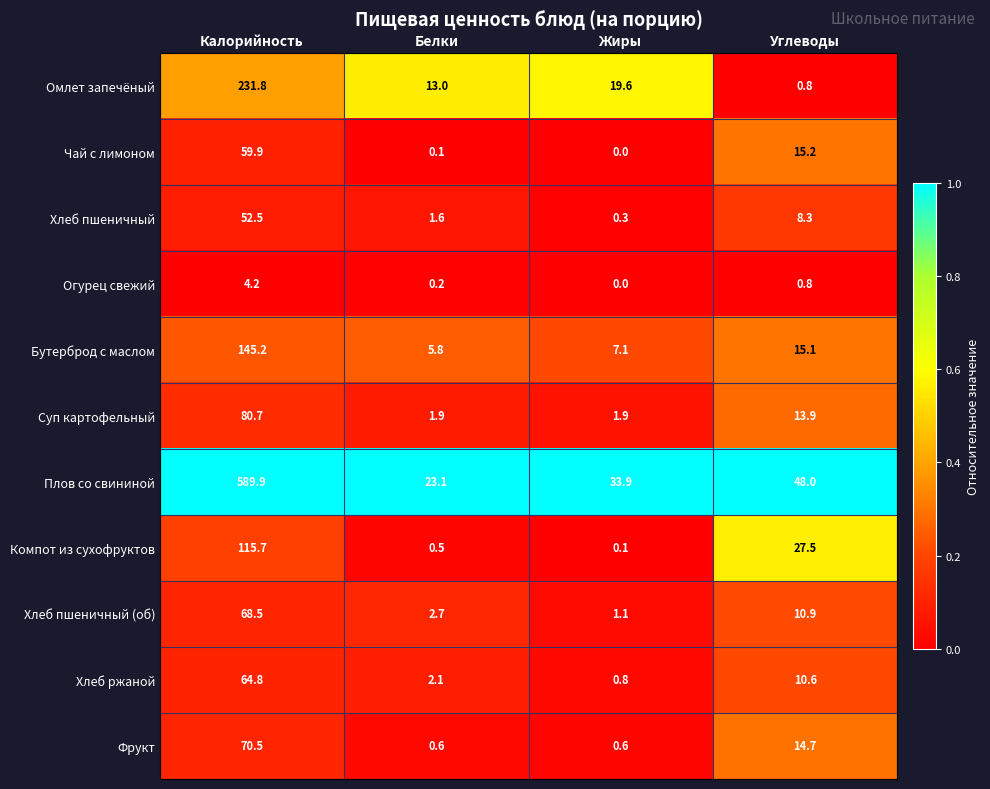

Rank the series at Калорийность from lowest to highest value.

Огурец свежий, Хлеб пшеничный, Чай с лимоном, Хлеб ржаной, Хлеб пшеничный (об), Фрукт, Суп картофельный, Компот из сухофруктов, Бутерброд с маслом, Омлет запечёный, Плов со свининой